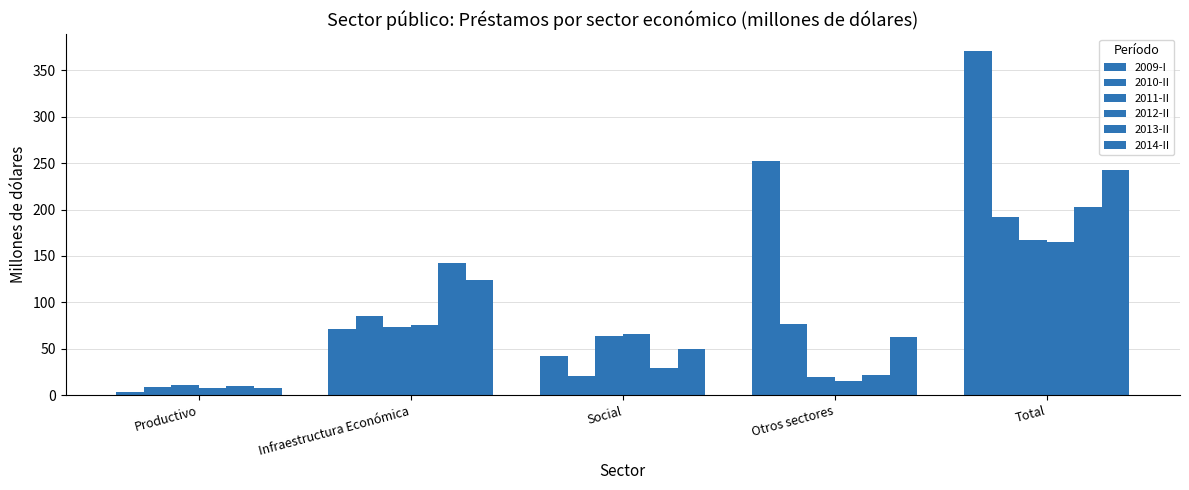

Count the number of data series in this chart.

6